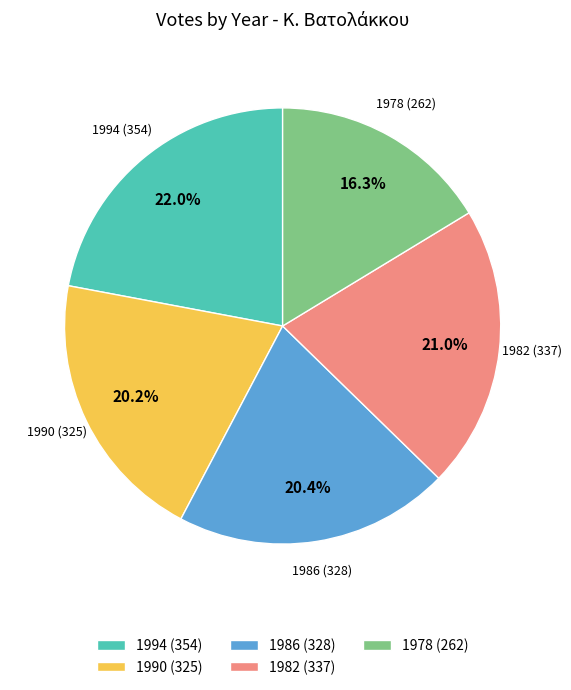

How many slices are in this pie chart?

5